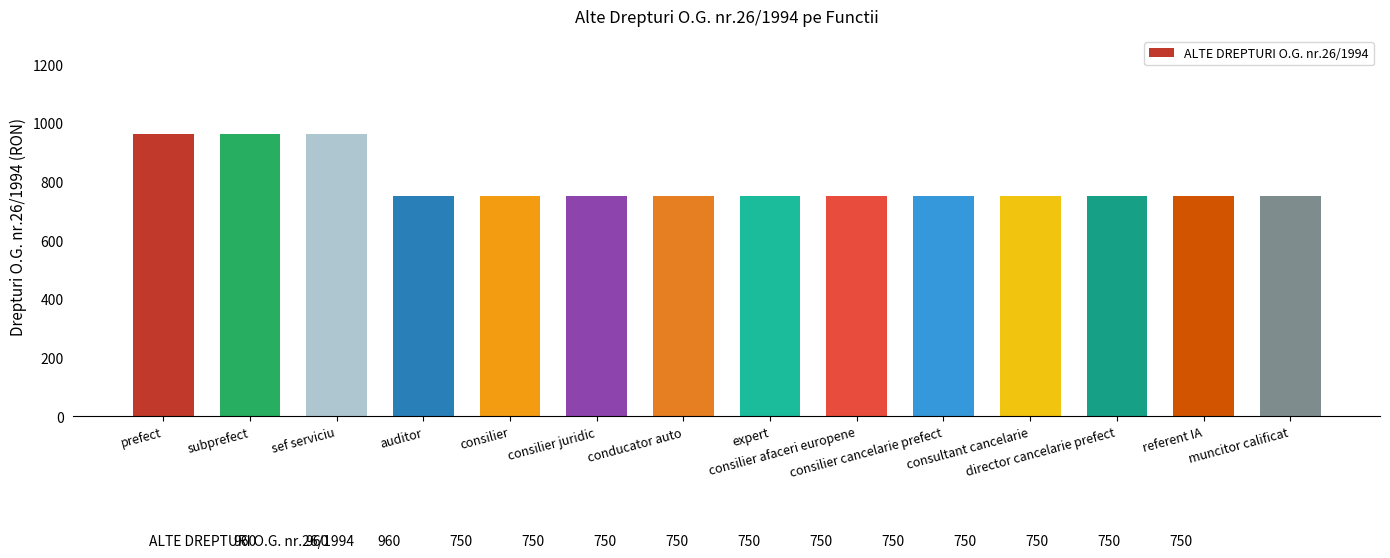

What is the value of the 10th bar from the left?

750